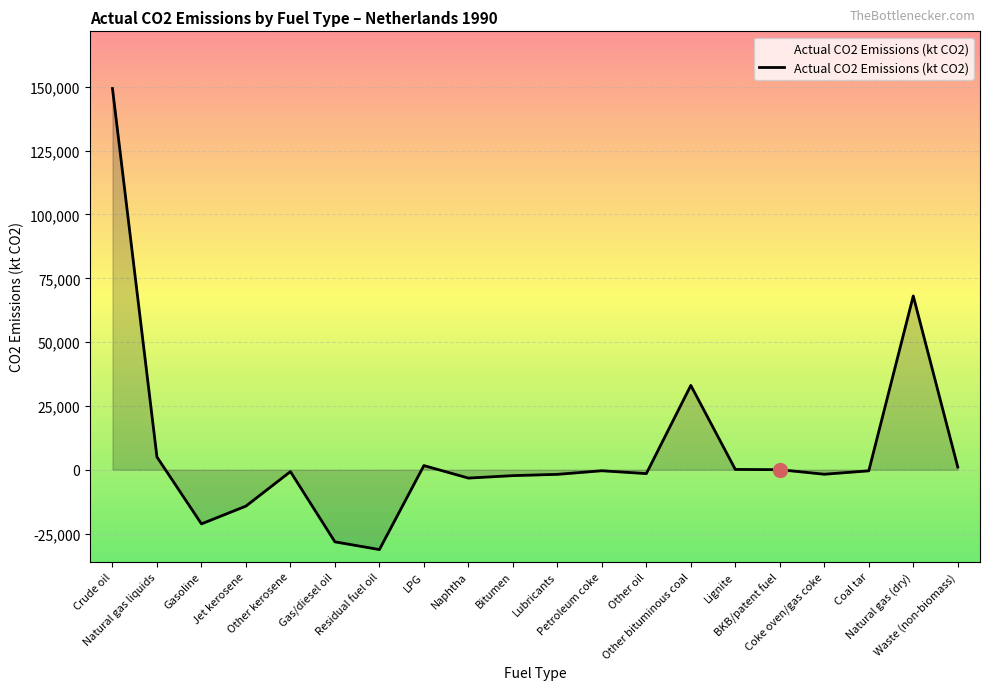

Does the chart display data point markers on the line(s)?

No